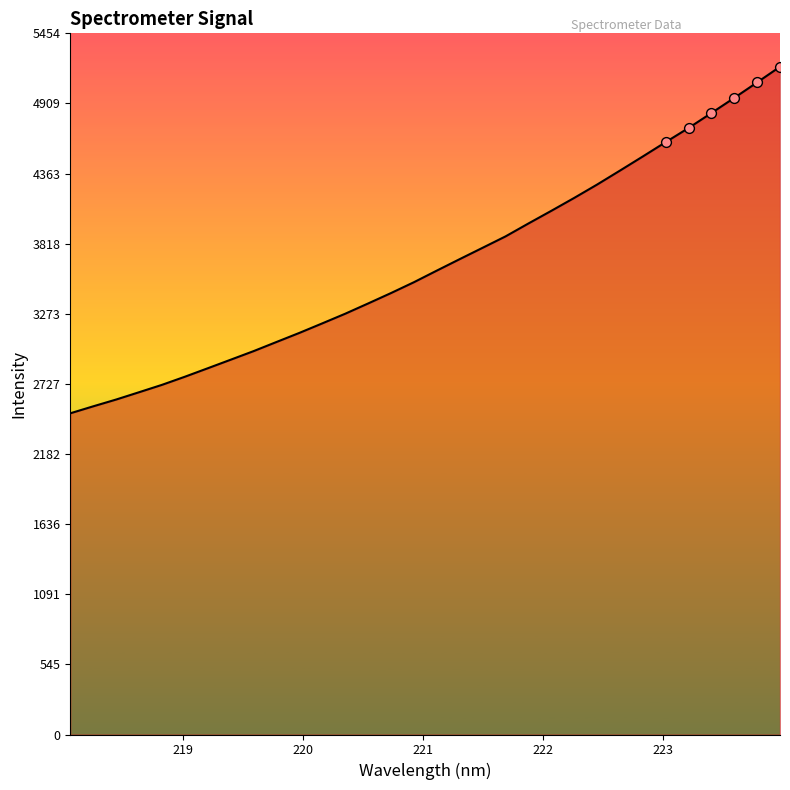

What is the greatest value displayed?

5194.6